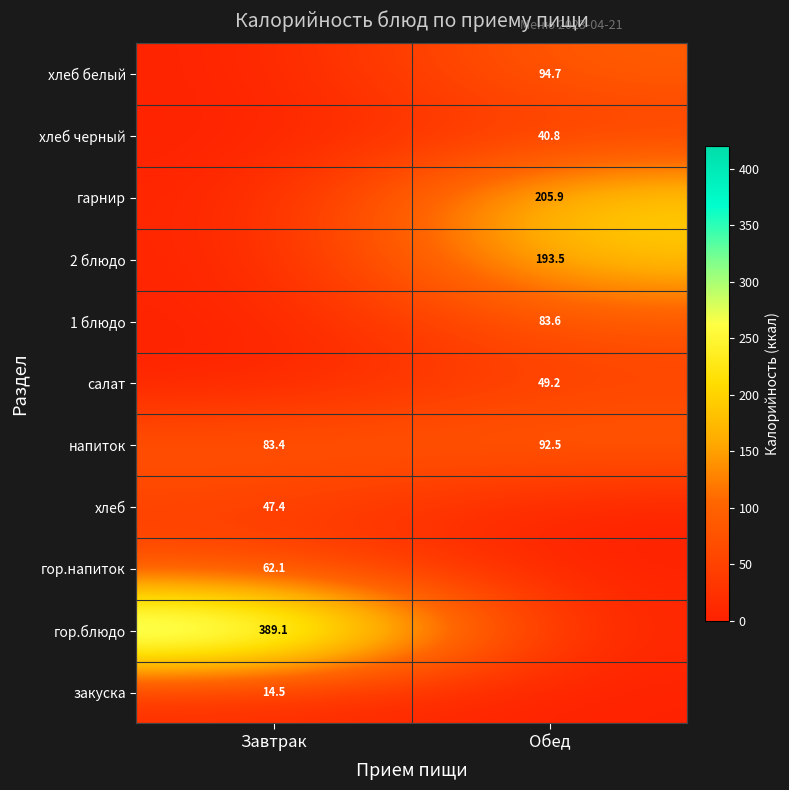

At which label does напиток reach its peak?

Обед